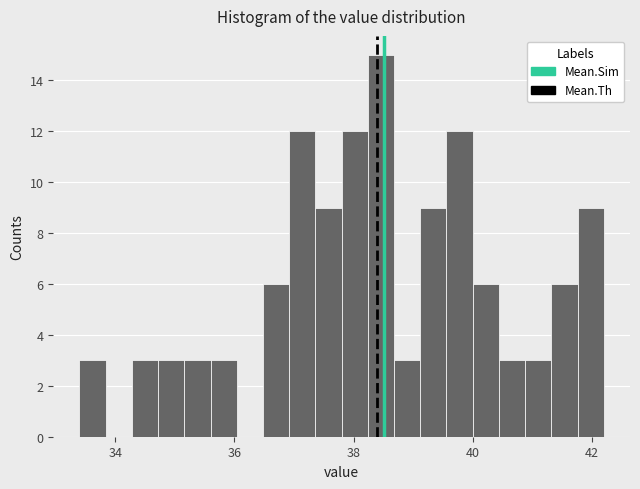

Read against the x-axis, roughly where is the centre of the tallest bar?

38.4